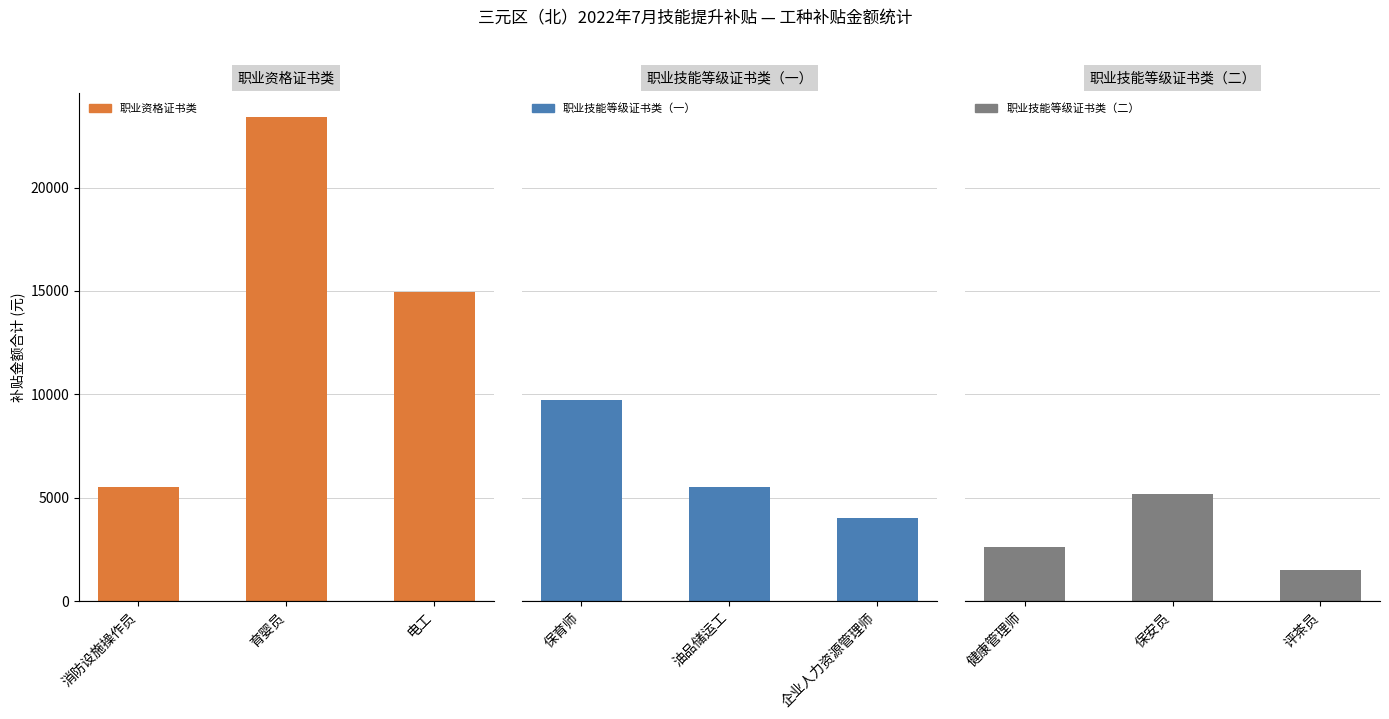

What is the sum of all 职业资格证书类 values?

43850